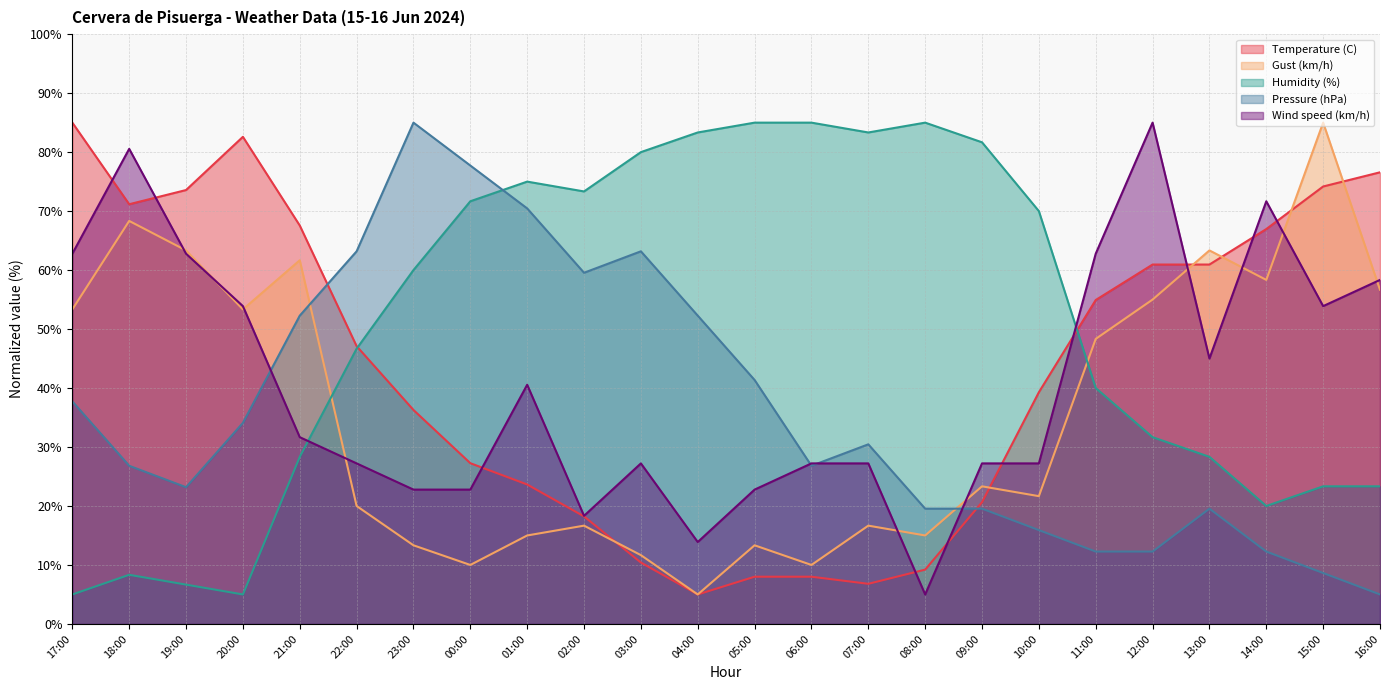

Does the chart display data point markers on the line(s)?

No